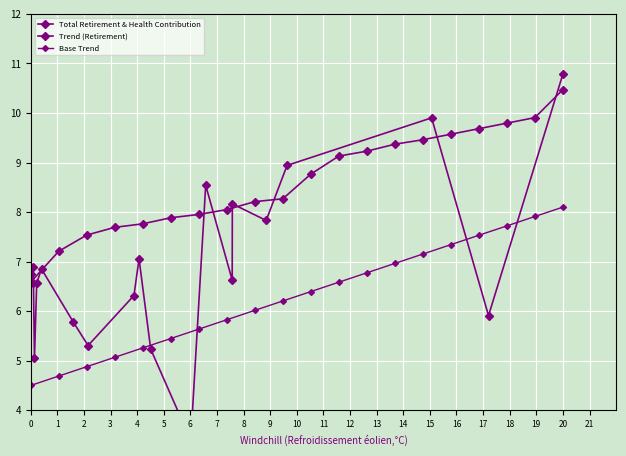

What is the sum of all Total Retirement & Health Contribution values?

138.5